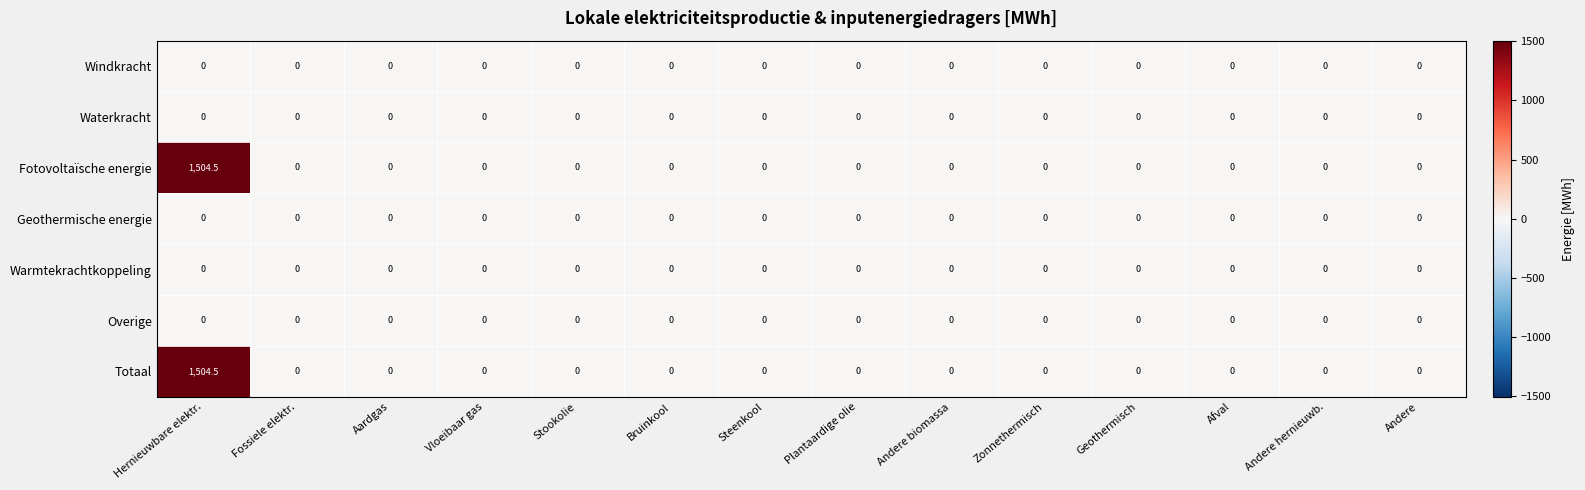

What is the difference between the maximum and minimum values in the Fotovoltaïsche energie series?

1504.5